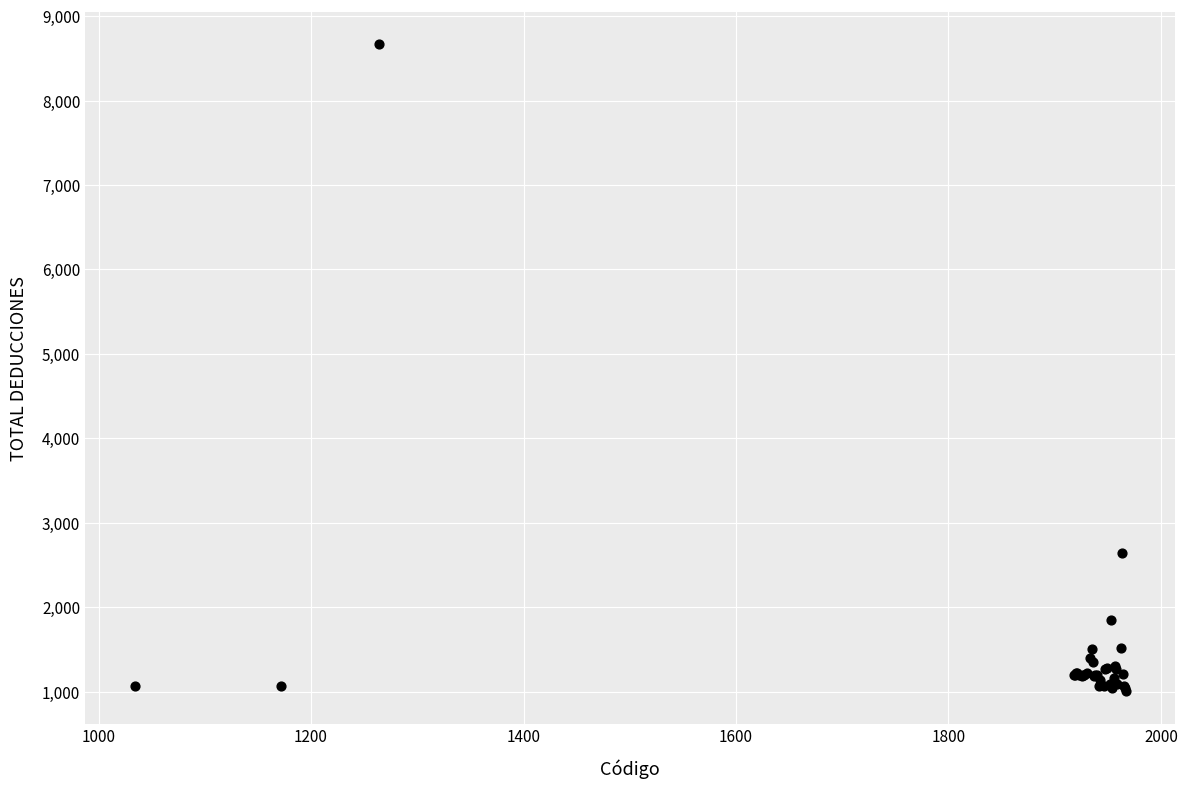

What Y value in the scatter plot is closest to 4835?

2649.5